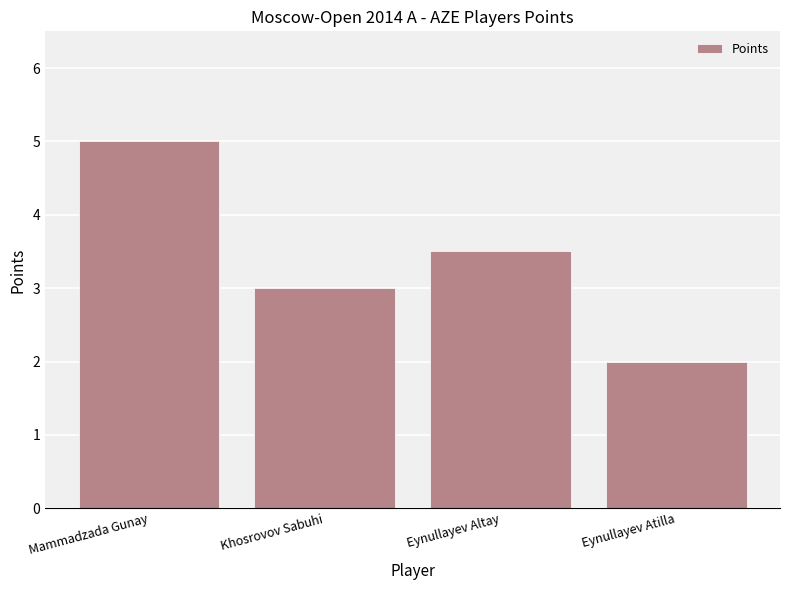

Reading right to left, list all the values displayed in this chart.

Eynullayev Atilla=2.0	Eynullayev Altay=3.5	Khosrovov Sabuhi=3.0	Mammadzada Gunay=5.0